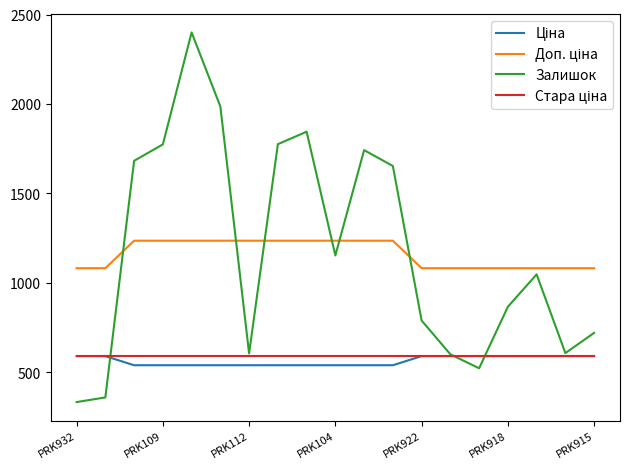

Which series has the widest spread of values?

Залишок